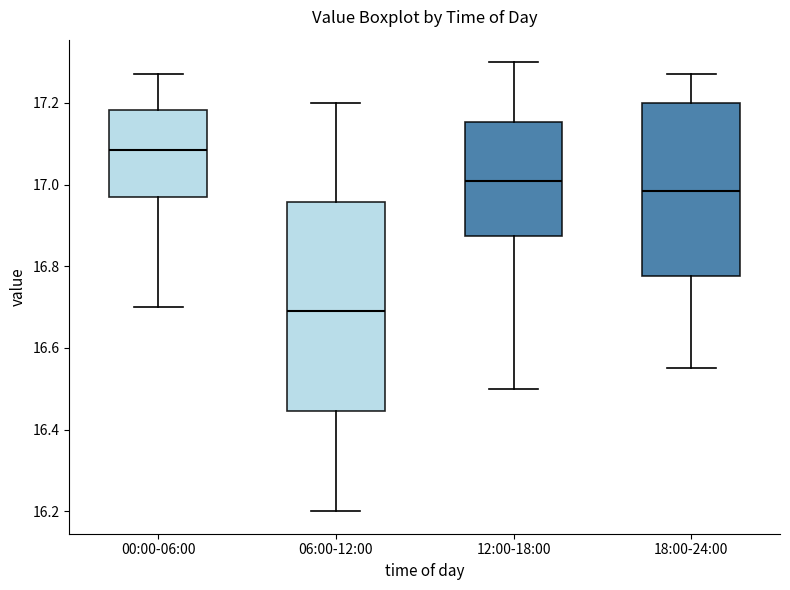

Comparing the boxes themselves (not the whiskers), which one is the tallest?

06:00-12:00